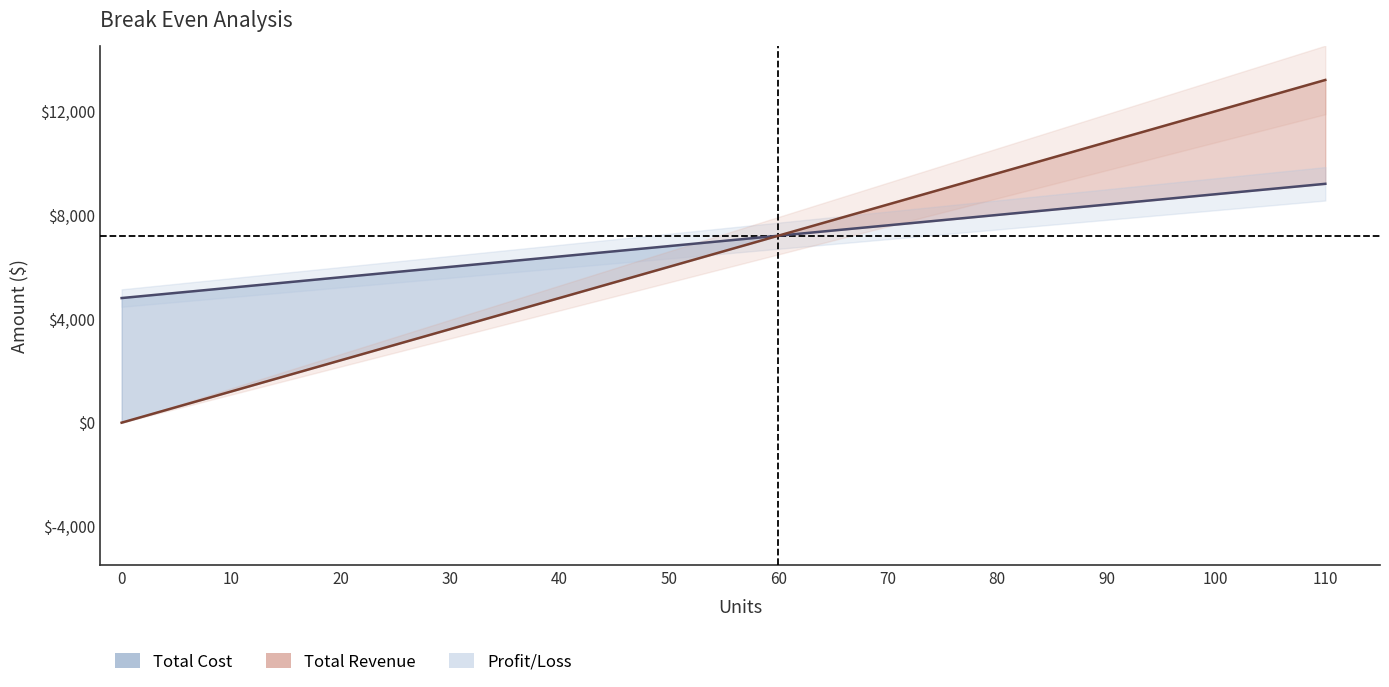

Is the value of Total Revenue at 110 greater than the value of Total Cost at 10?

Yes